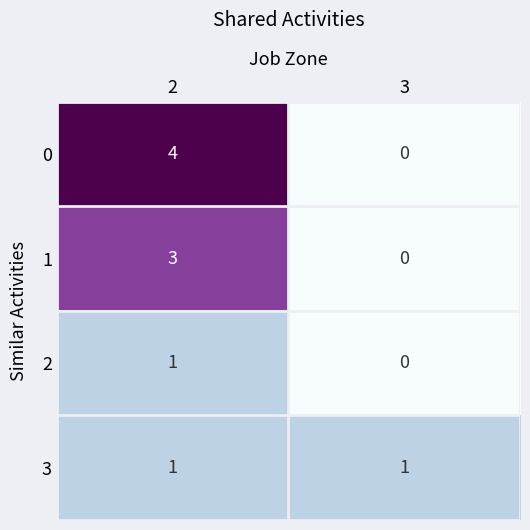

What is the spread (max minus min) of values at 2?

3